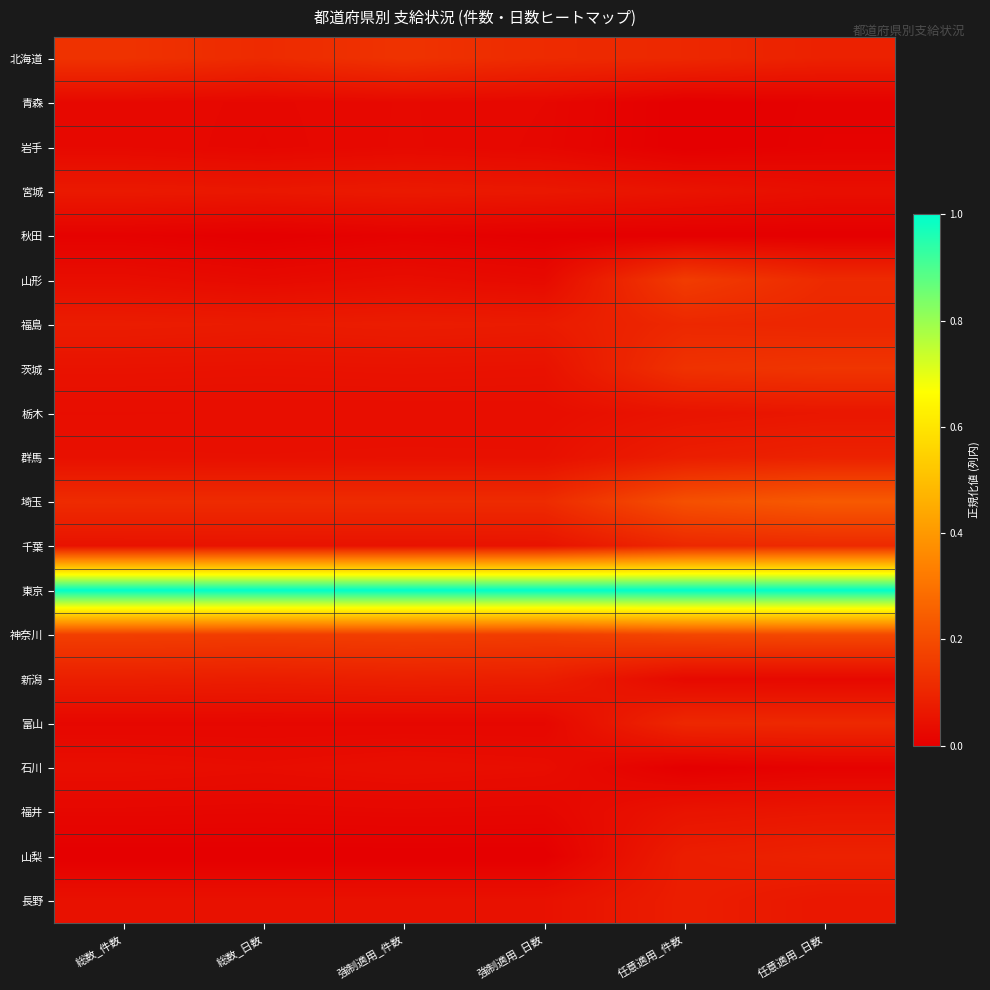

How many categories are shown in the chart?

6